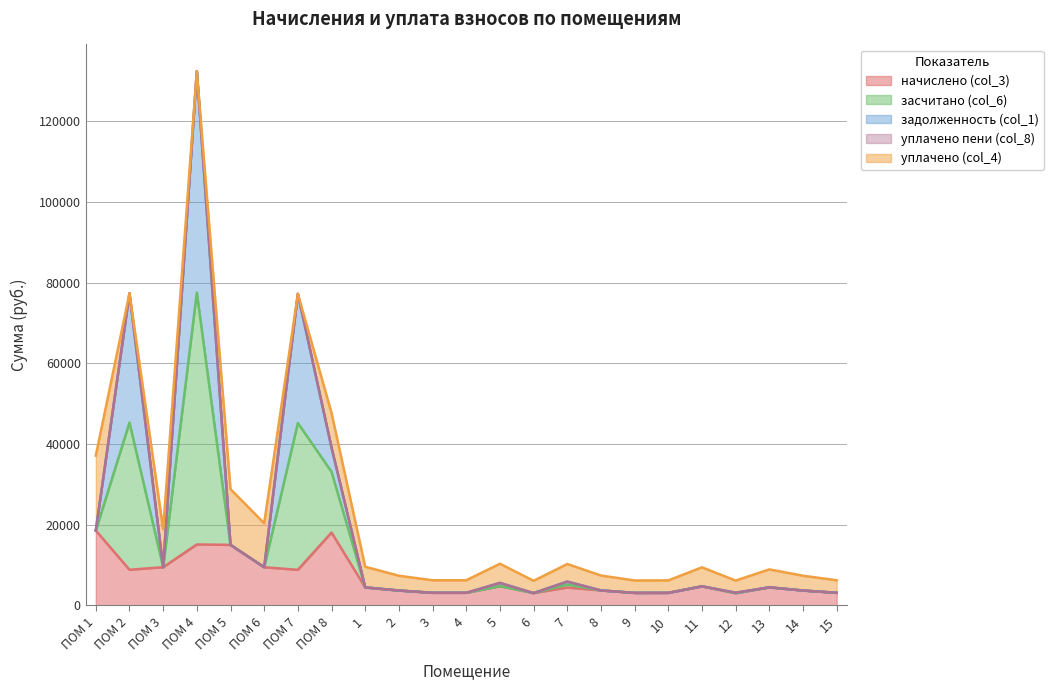

At how many categories does at least one series exceed 131909?

1